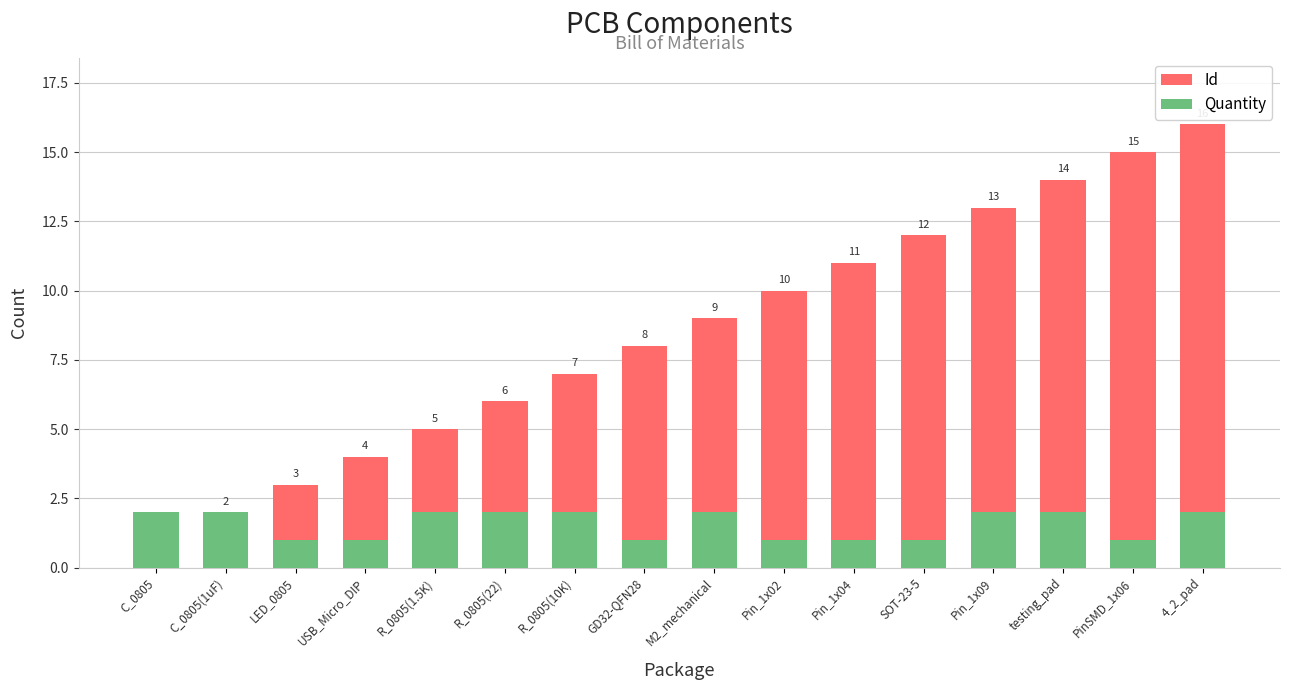

At which label is Id closest to 8?

GD32-QFN28